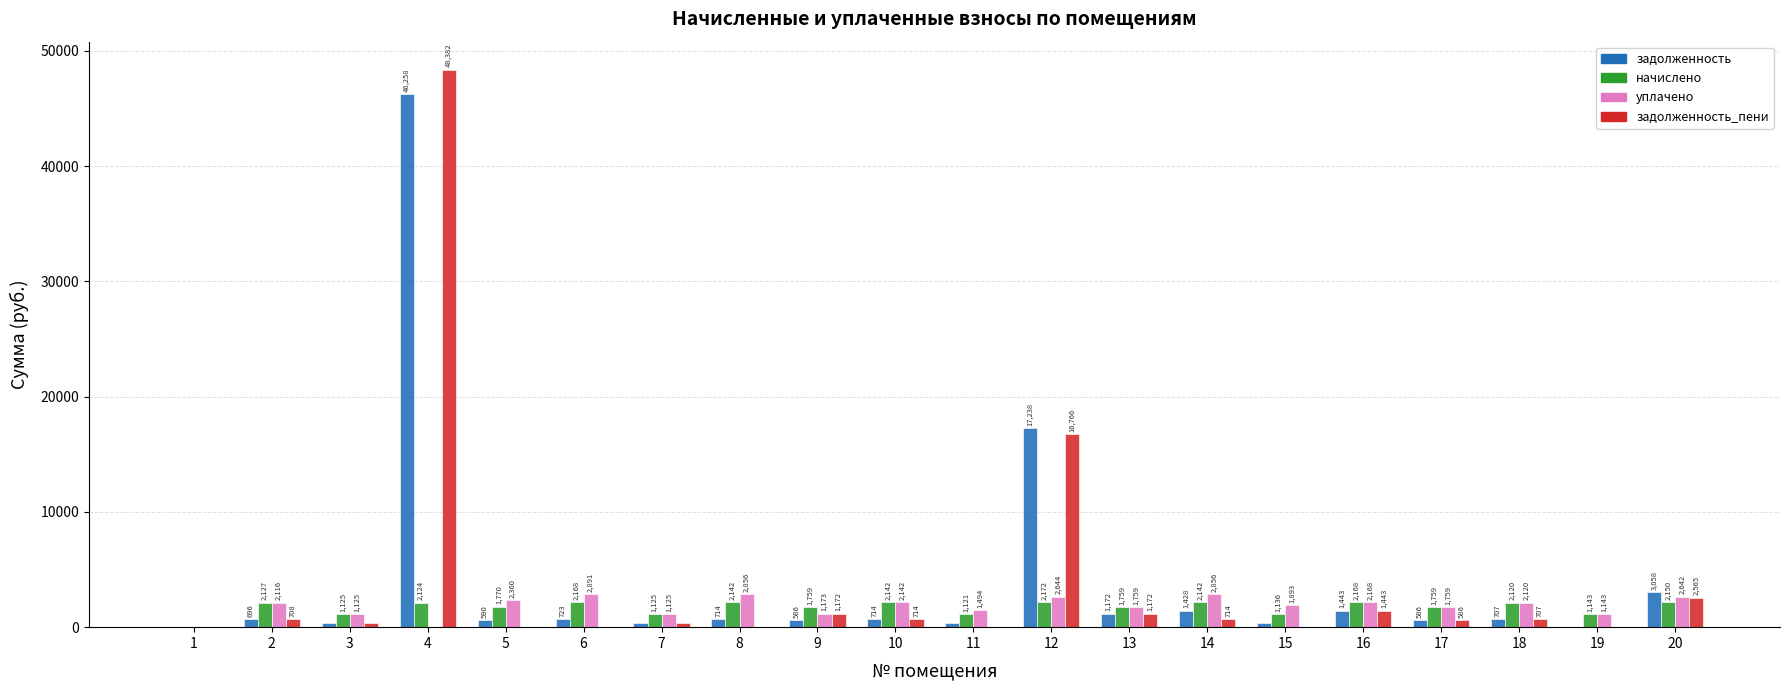

What are all the series names shown in the legend?

задолженность, начислено, уплачено, задолженность_пени